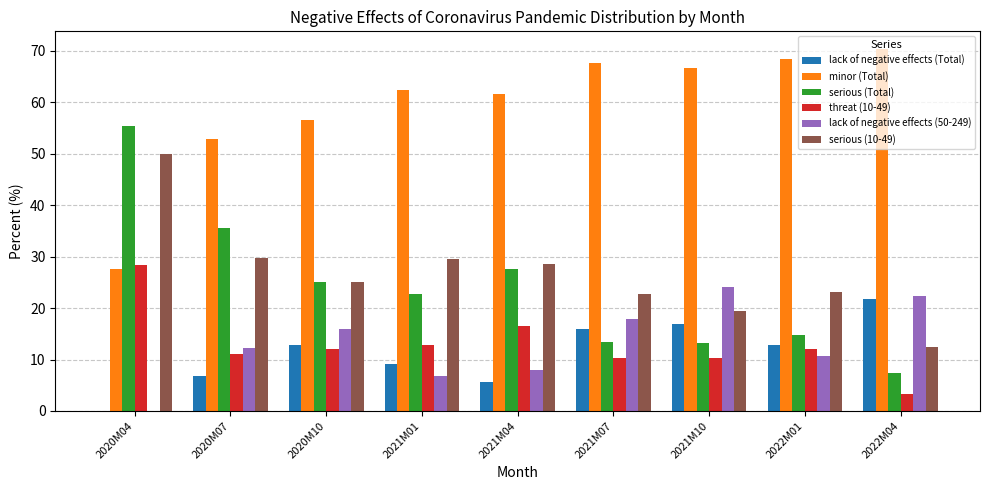

What are all the series names shown in the legend?

lack of negative effects (Total), minor (Total), serious (Total), threat (10-49), lack of negative effects (50-249), serious (10-49)